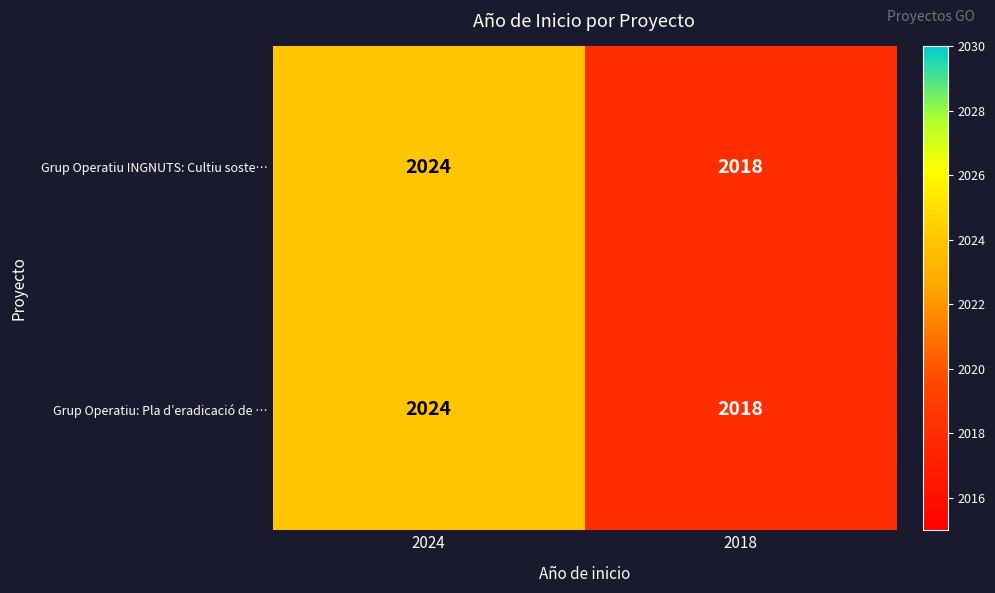

What value does the Grup Operatiu: Pla d’eradicació de … series have at 2018?

2018